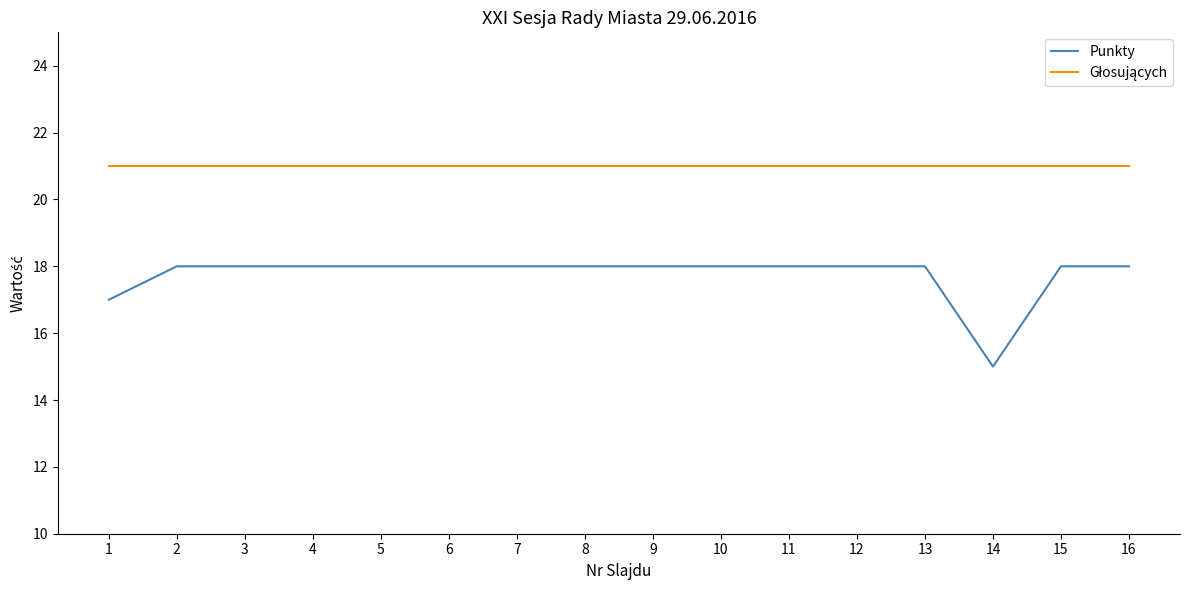

Which series has the largest range (max minus min)?

Punkty